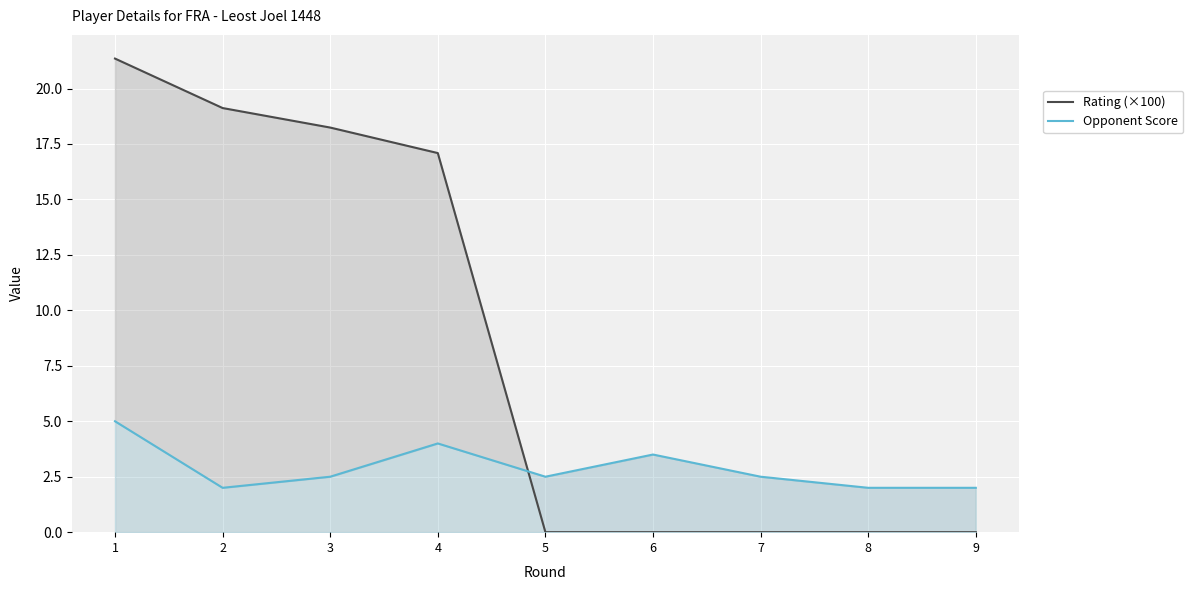

Between 2 and 8, which series saw the biggest shift?

Rating (×100)